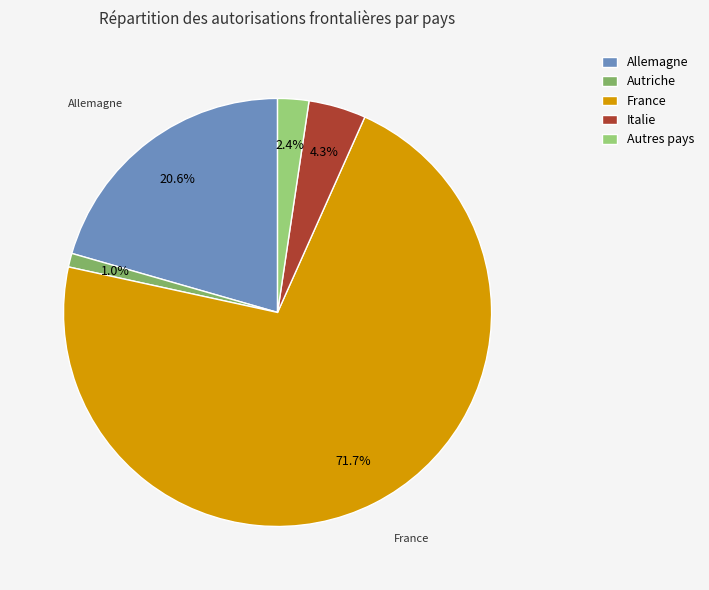

To the nearest percent, what is the difference between the Autres pays and France slice percentages?

69%